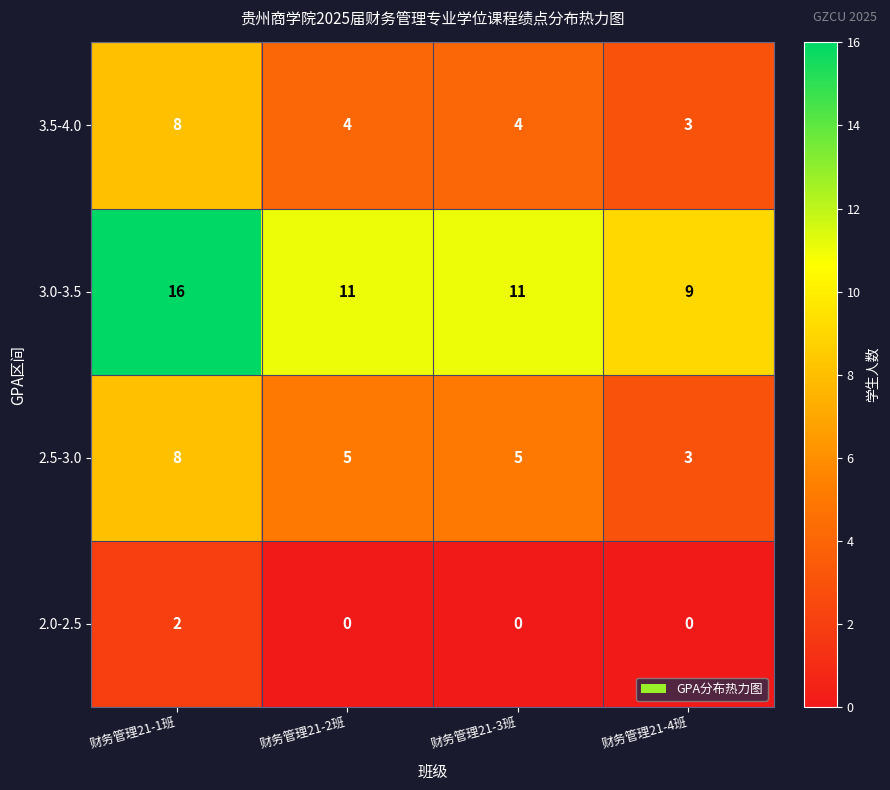

Count the number of data series in this chart.

4